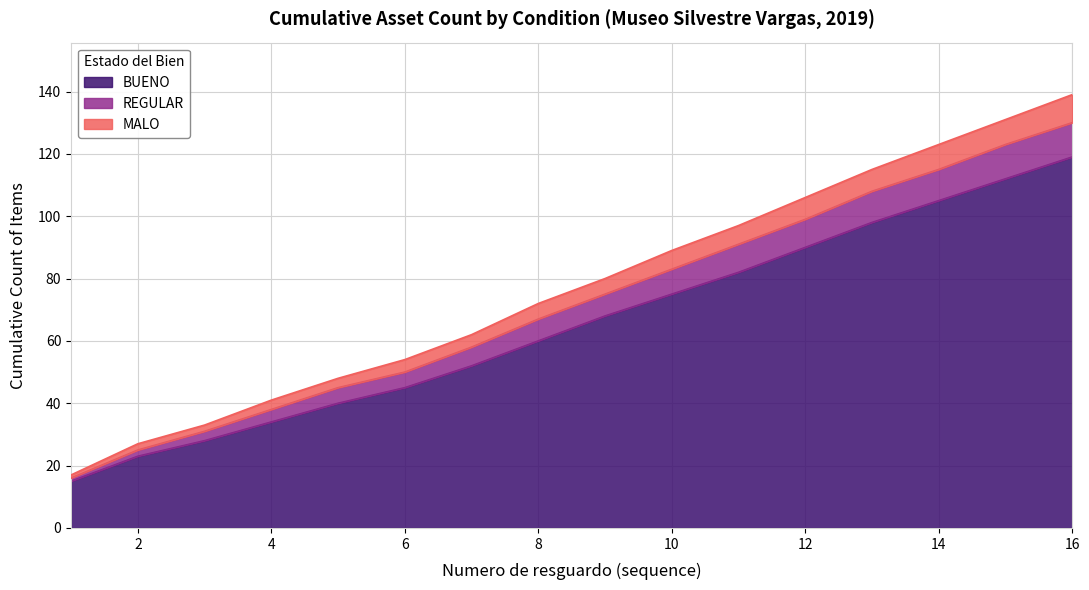

True or false: MALO has more than 0 points higher than both neighbors.

False